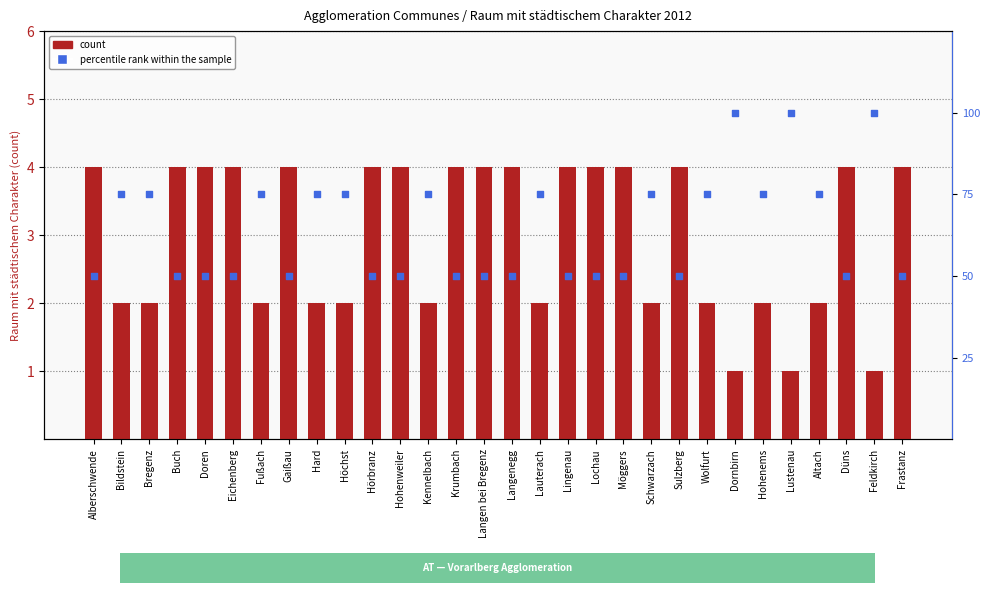

Which series contains the highest Y value?

count